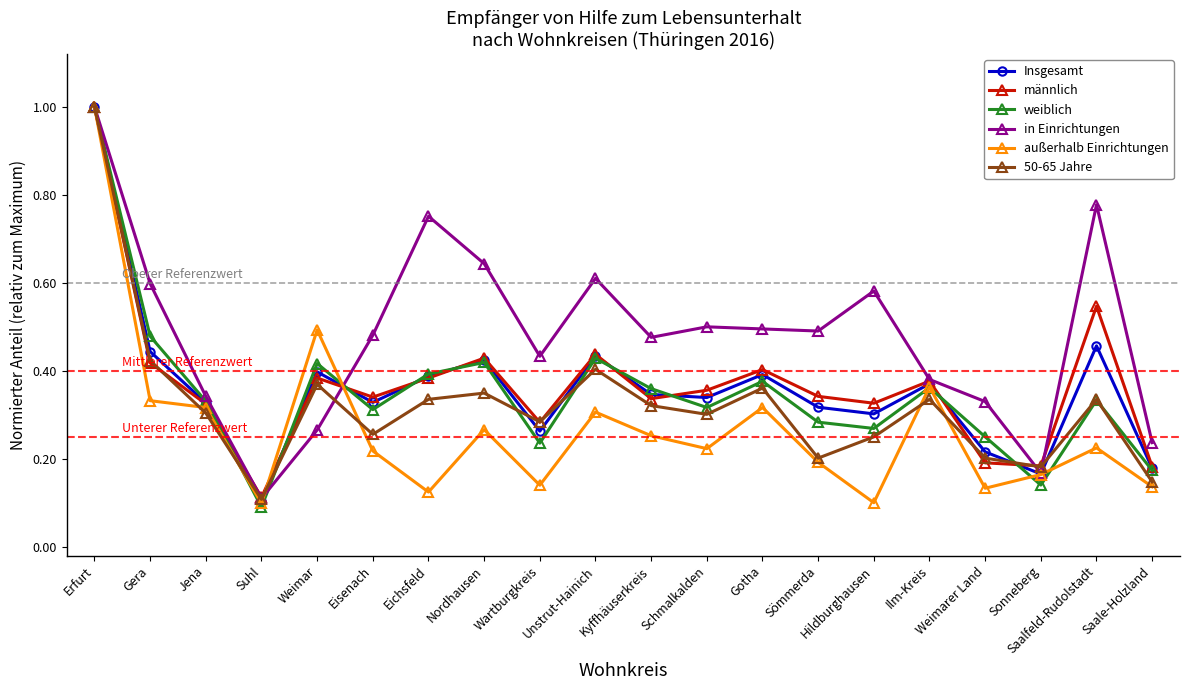

The männlich series shows 0.3 at Saale-Holzland. True or false?

False